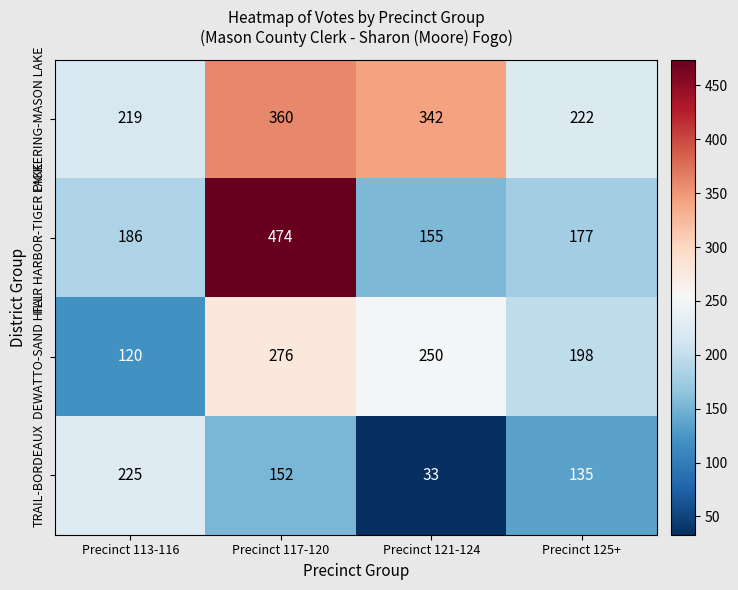

At which category is the sum across all series the highest?

Precinct 117-120